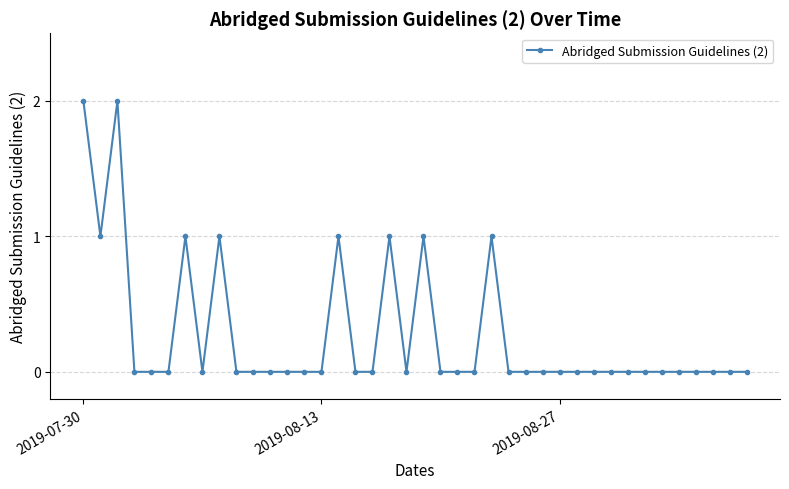

What is the sum of all values?

11